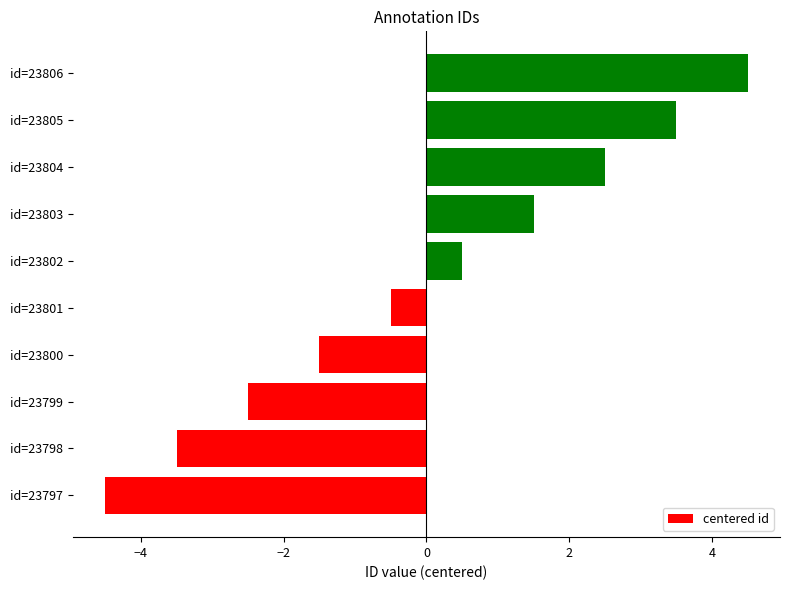

The chart shows a value of -5.2 at id=23798. True or false?

False